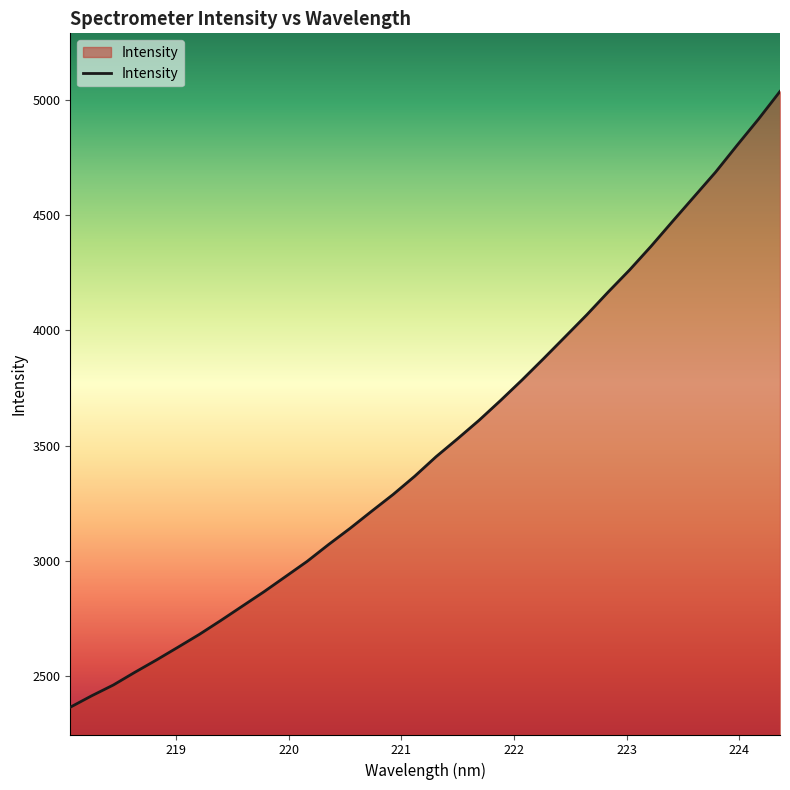

What is the smallest value displayed?

2366.8